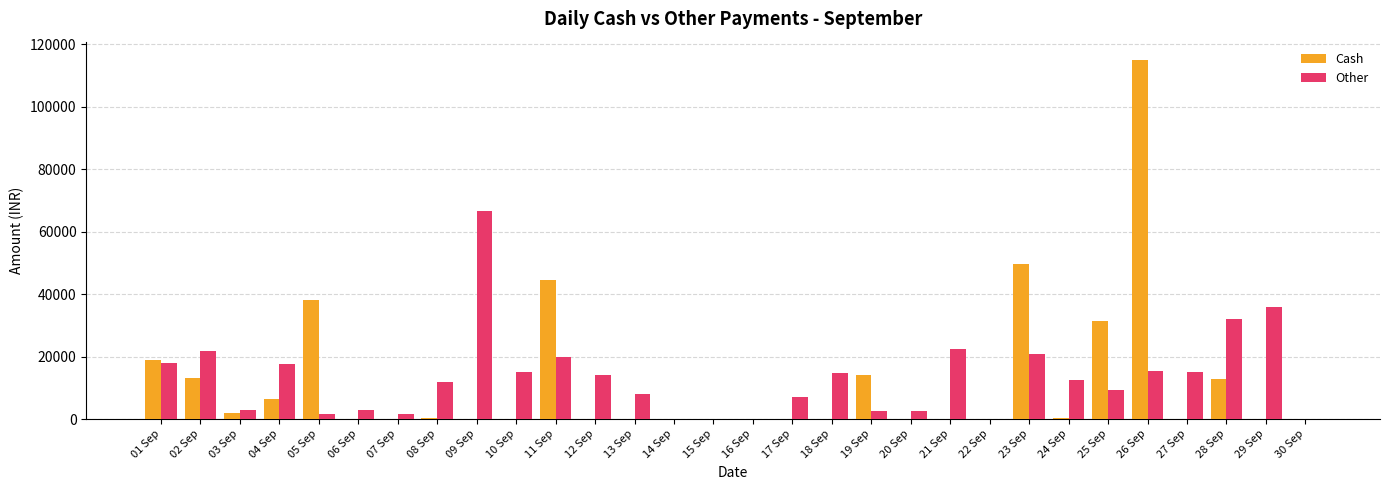

At which category does the chart reach its peak across all series?

26 Sep